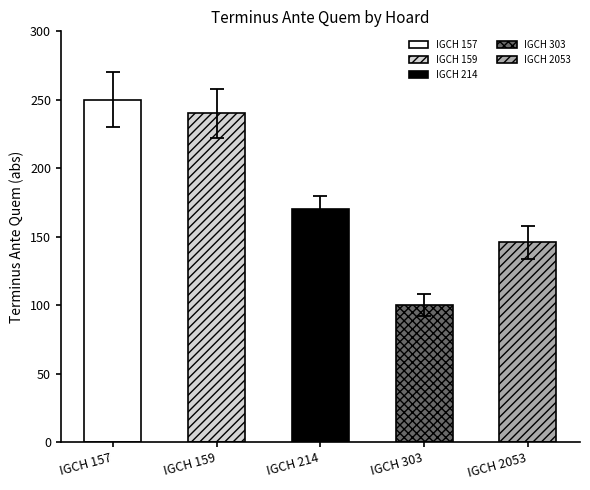

The value at IGCH 157 is -353. True or false?

False